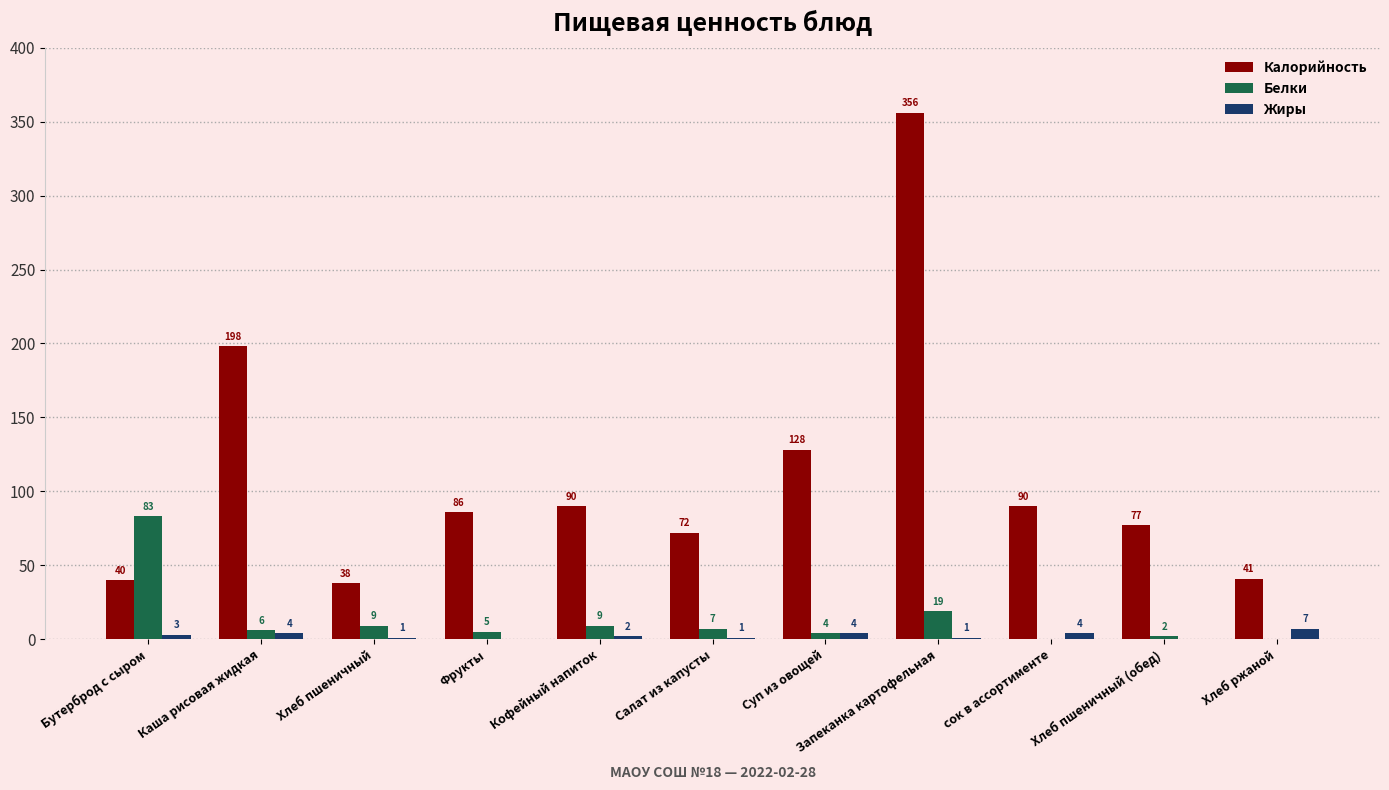

Which category has the highest value in the Жиры series?

Хлеб ржаной